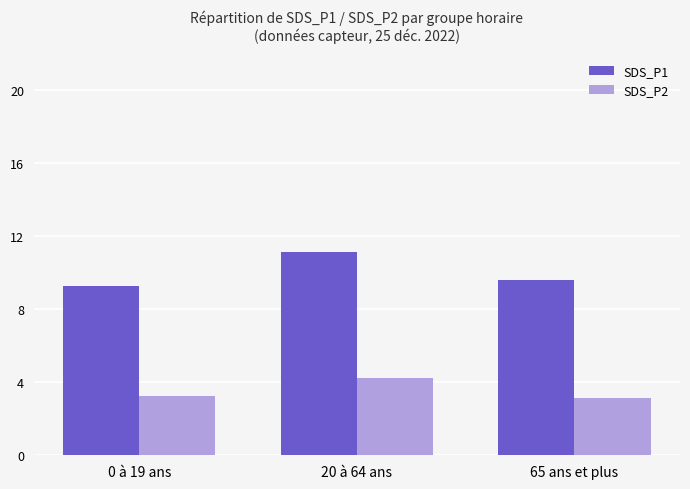

Which category has the highest value in the SDS_P1 series?

20 à 64 ans